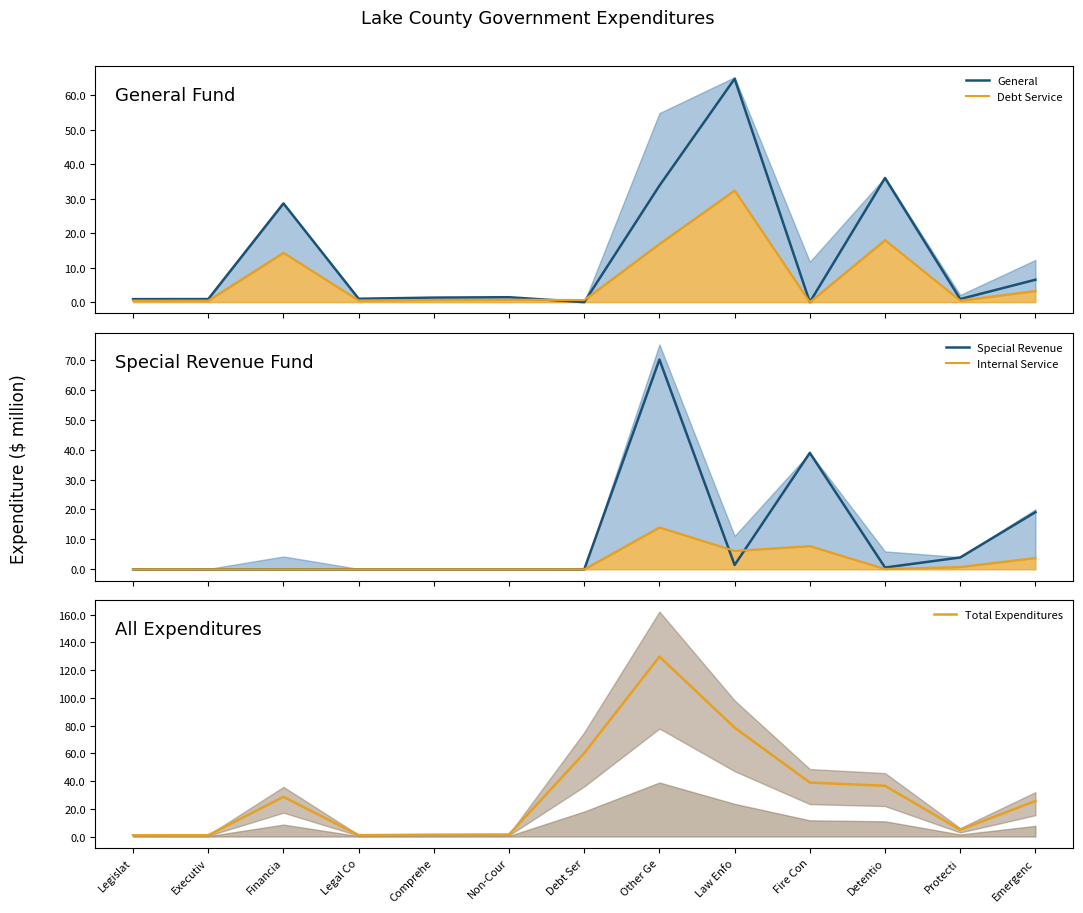

Which has a higher value, Financia or Comprehe?

Financia